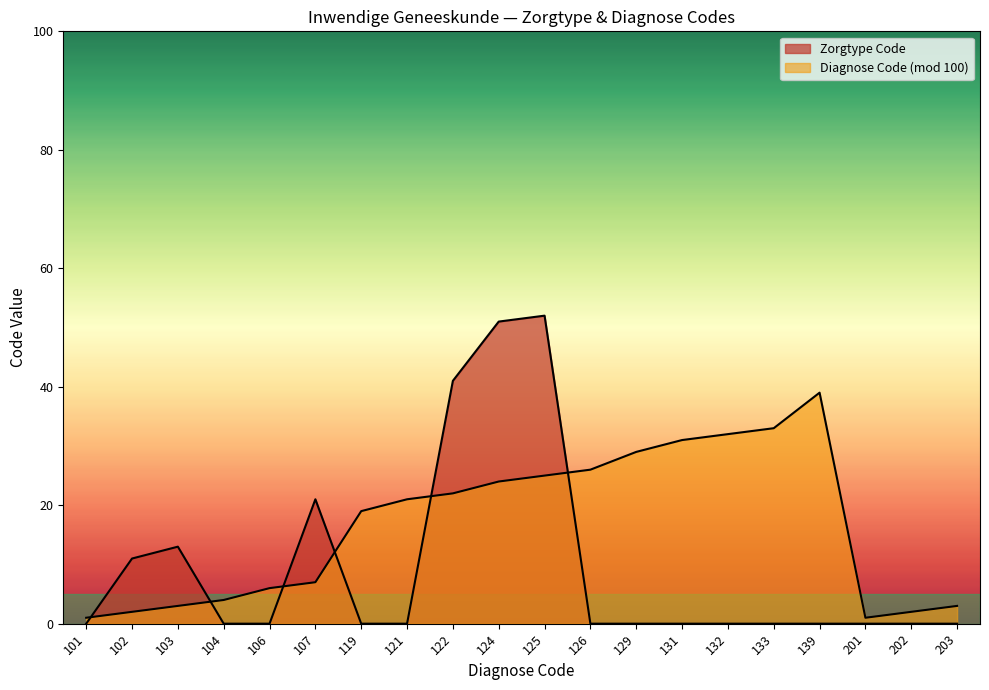

Rank the categories by value from highest to lowest.

125, 124, 122, 107, 103, 102, 101, 104, 106, 119, 121, 126, 129, 131, 132, 133, 139, 201, 202, 203